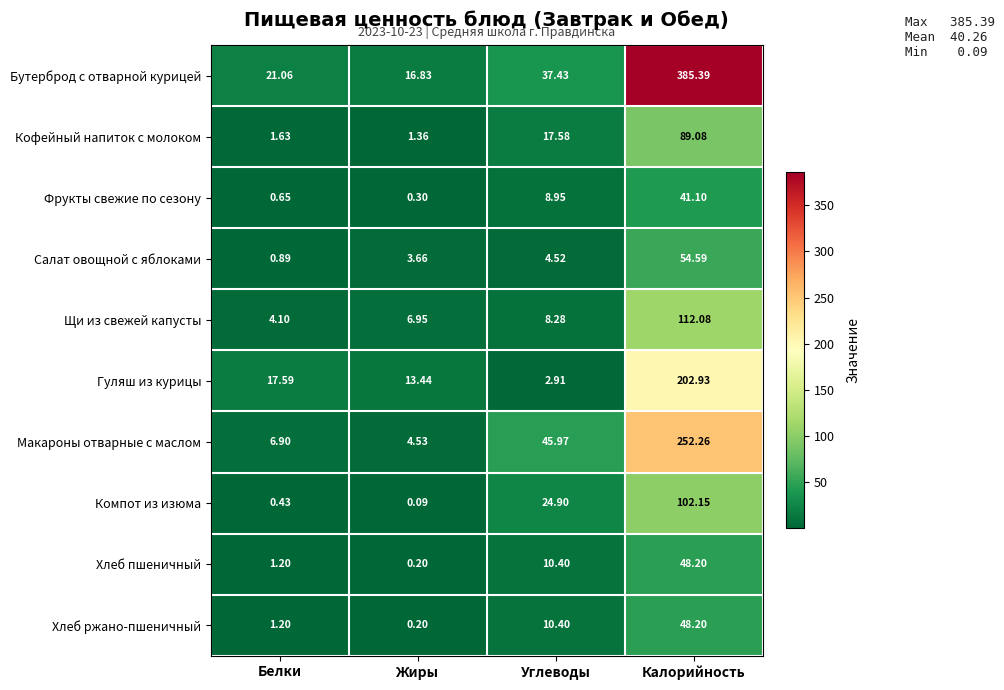

Which series has the largest total across all categories?

Бутерброд с отварной курицей